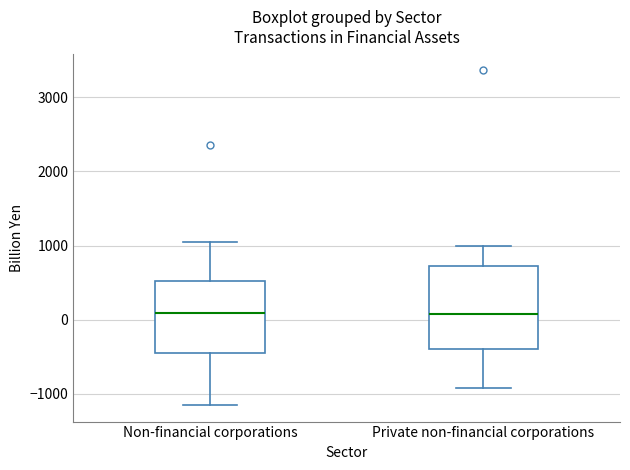

Reading left to right, transcribe this box plot: for each box, give where its median line is, the range the box spans, and where its two whiskers end, as read against the y-axis. The values are not printed on the chart, so give them approximately, as read against the axis.

Non-financial corporations: median 100, box -500 to 500, whiskers -1200 to 1100
Private non-financial corporations: median 100, box -400 to 700, whiskers -900 to 1000